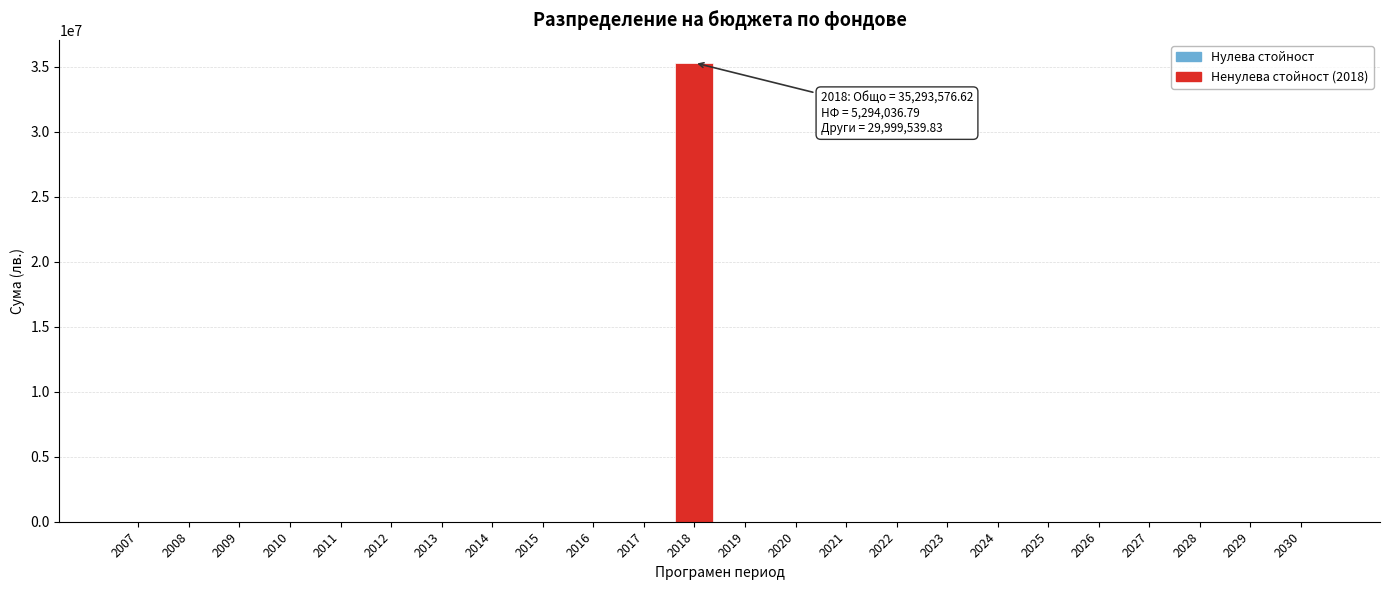

Reading left to right, what are all the values shown in this chart?

2007=0.0	2008=0.0	2009=0.0	2010=0.0	2011=0.0	2012=0.0	2013=0.0	2014=0.0	2015=0.0	2016=0.0	2017=0.0	2018=35293576.6	2019=0.0	2020=0.0	2021=0.0	2022=0.0	2023=0.0	2024=0.0	2025=0.0	2026=0.0	2027=0.0	2028=0.0	2029=0.0	2030=0.0